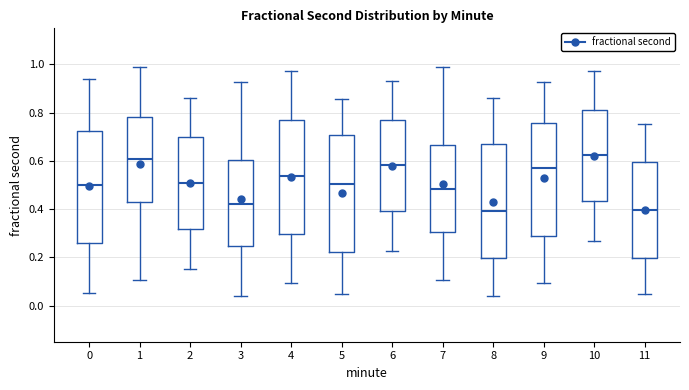

Where is the upper edge of the box at x = 10 on the y-axis? The values are not printed on the chart, so give them approximately, as read against the axis.

0.82